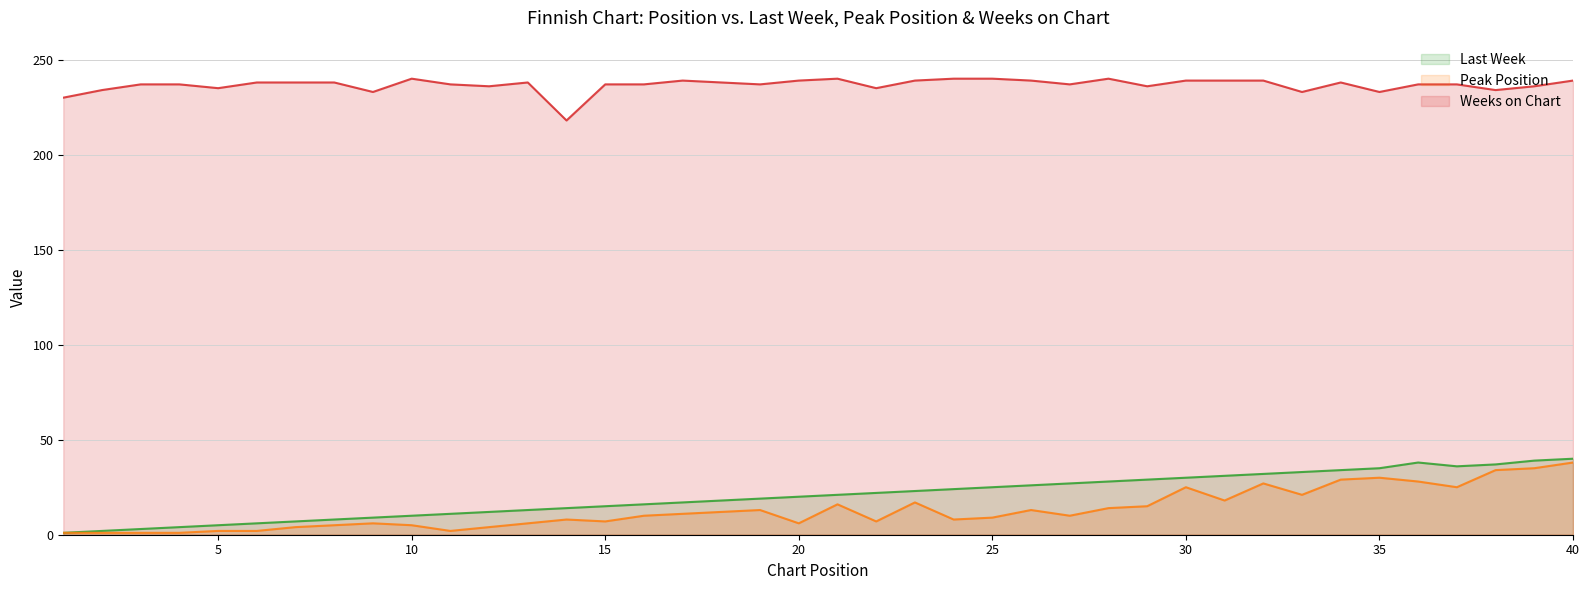

At which category does Last Week reach its first local valley?

37